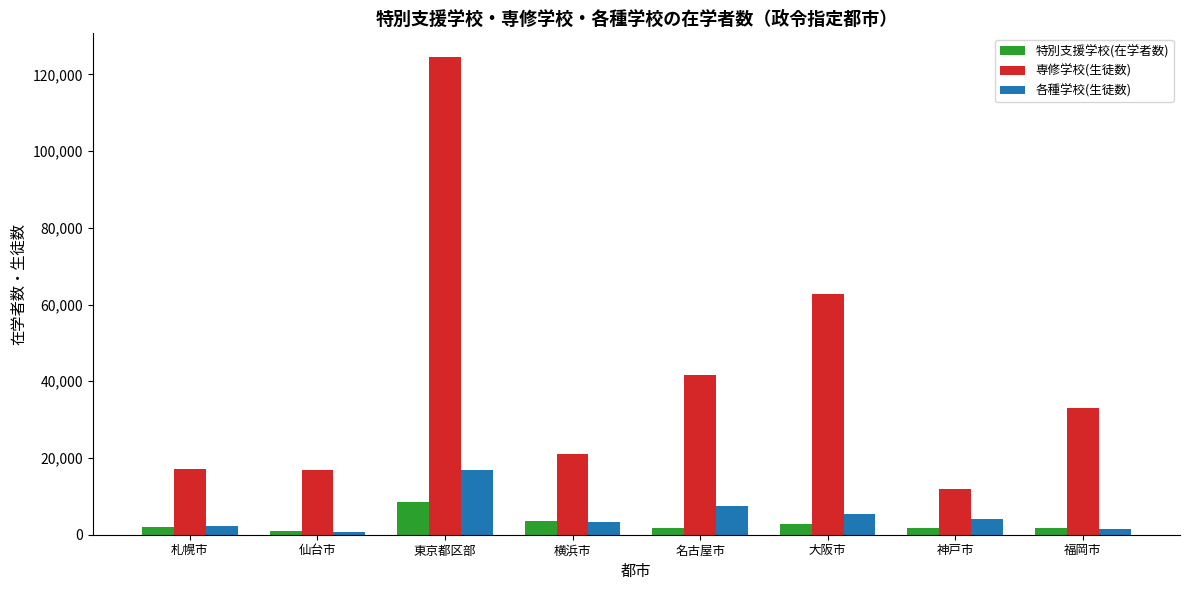

At how many categories does at least one series exceed 74195?

1